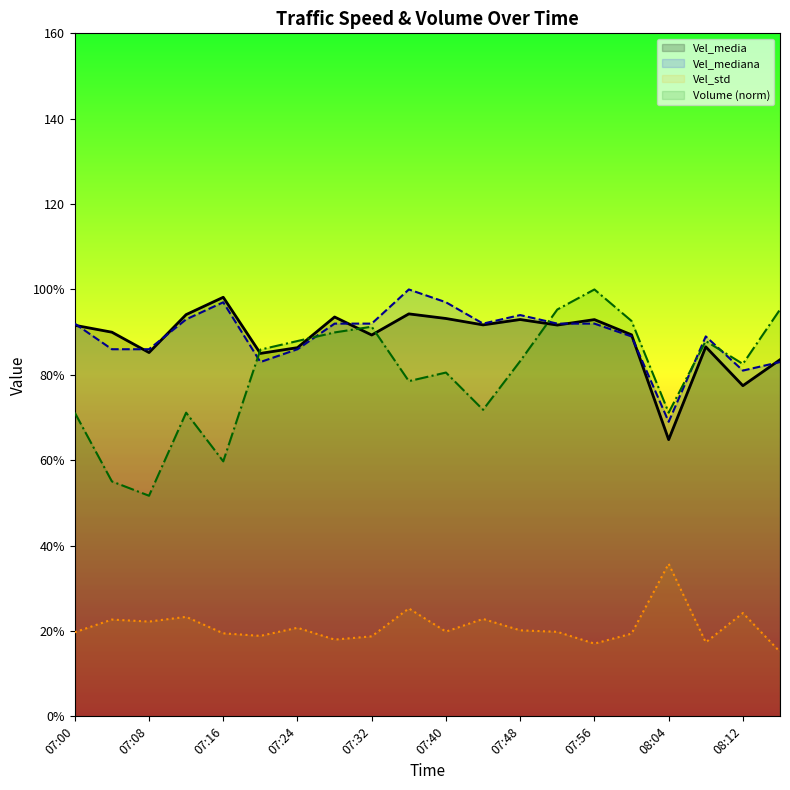

What is the average value of the Volume series?

80.1